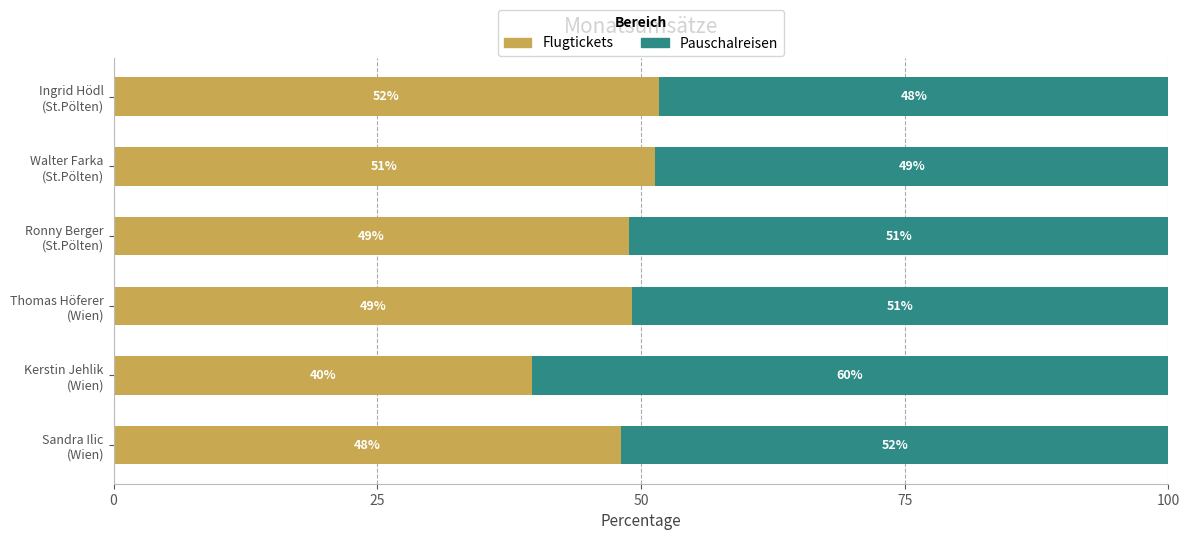

What is the lowest value of the Flugtickets series?

39.6